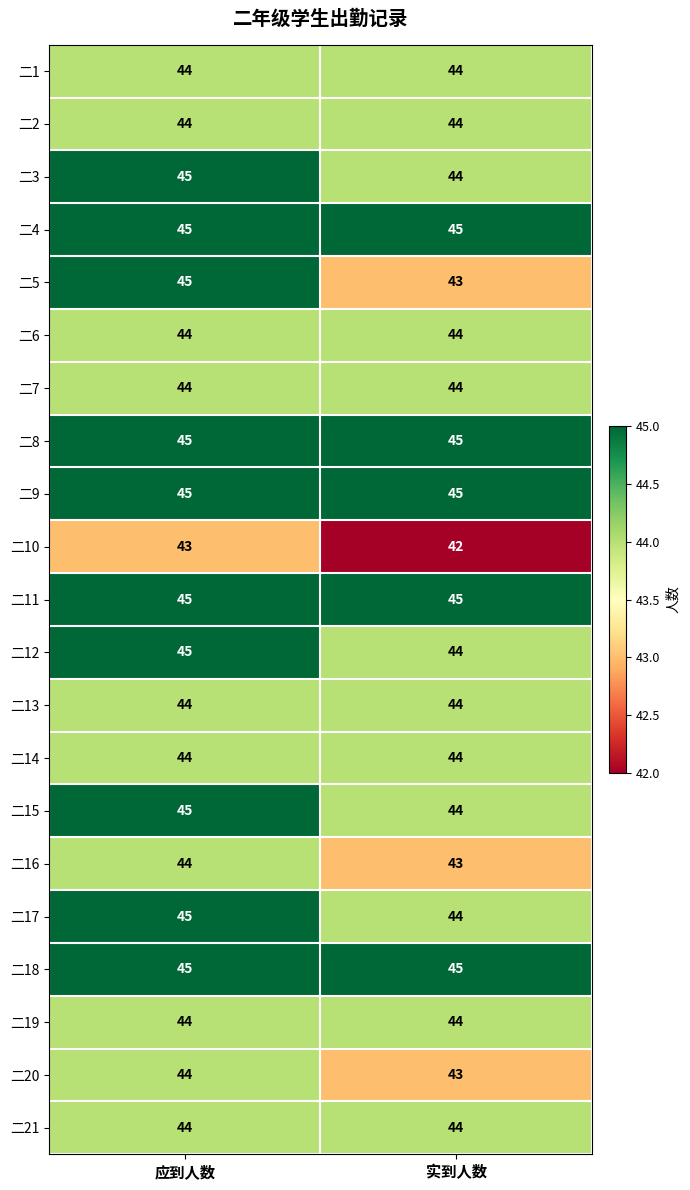

Which series has the widest spread of values?

二5